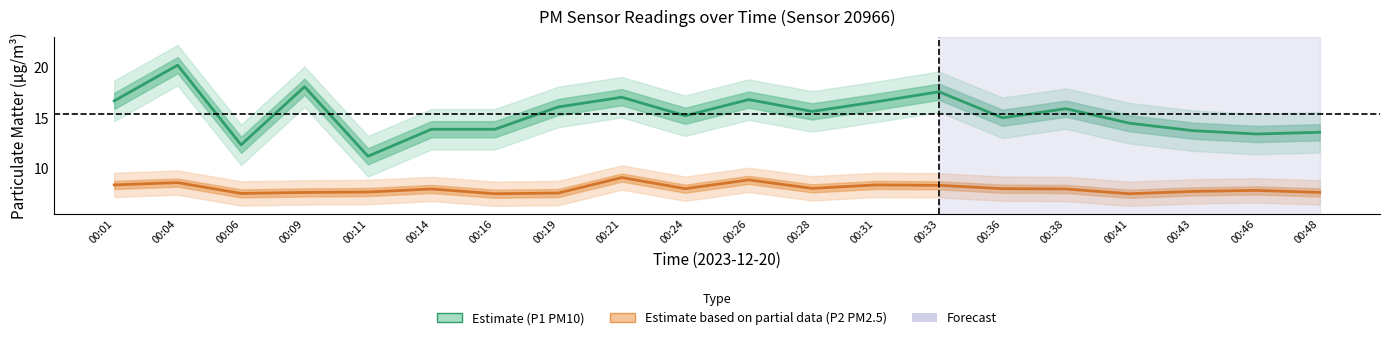

What is the maximum value for P1 (PM10) – Estimate?

20.2